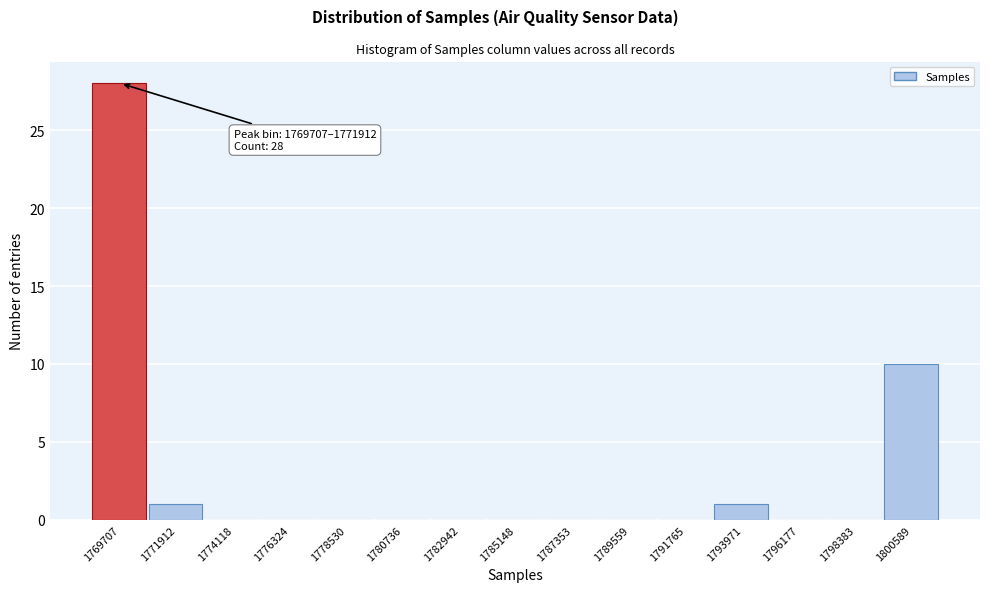

Reading left to right, transcribe all the data shown in this chart.

1769707=28	1771912=1	1774118=0	1776324=0	1778530=0	1780736=0	1782942=0	1785148=0	1787353=0	1789559=0	1791765=0	1793971=1	1796177=0	1798383=0	1800589=10